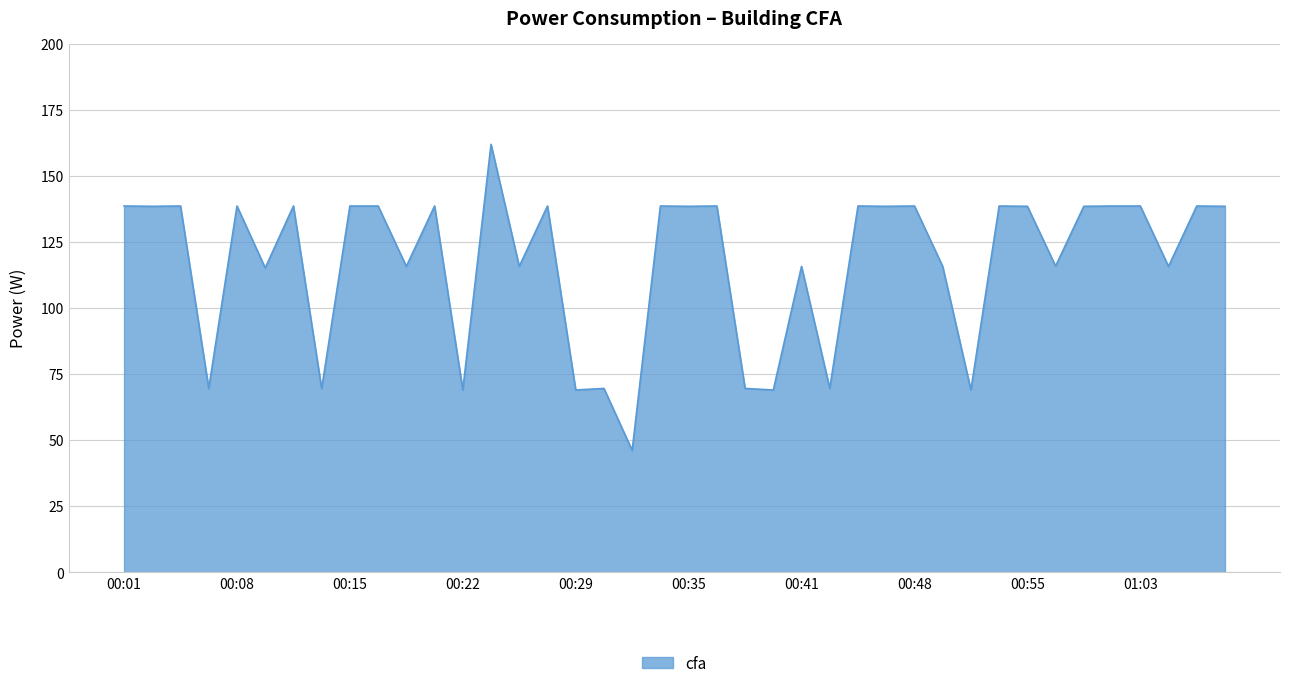

What is the difference between the maximum and minimum values?

115.8